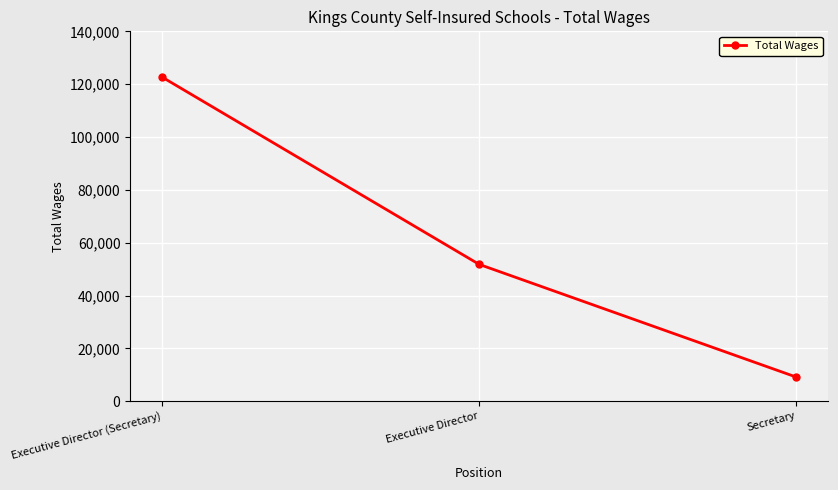

How many values are below 51785?

1